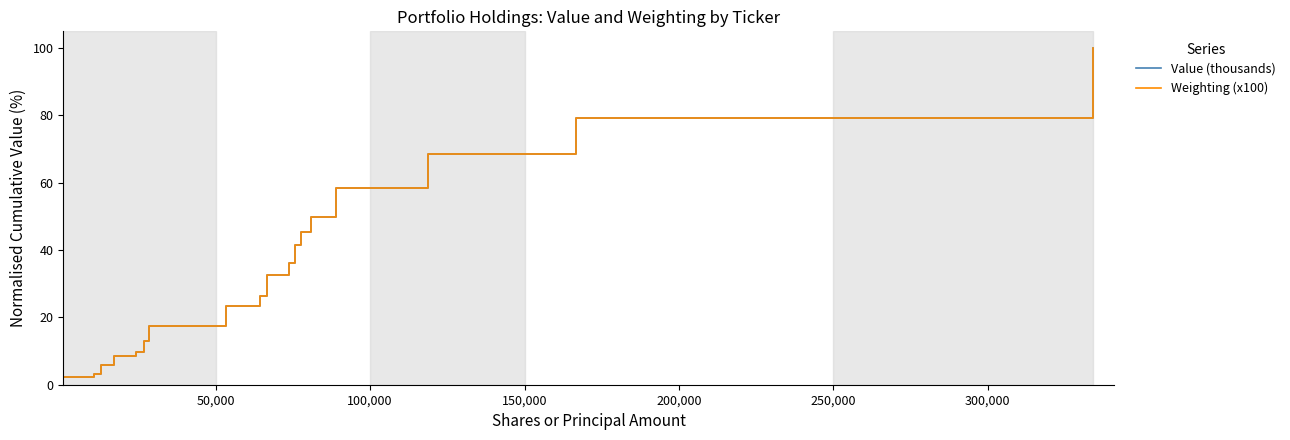

What is the difference between the maximum and second lowest values in the Weighting (x100) series?

96.7